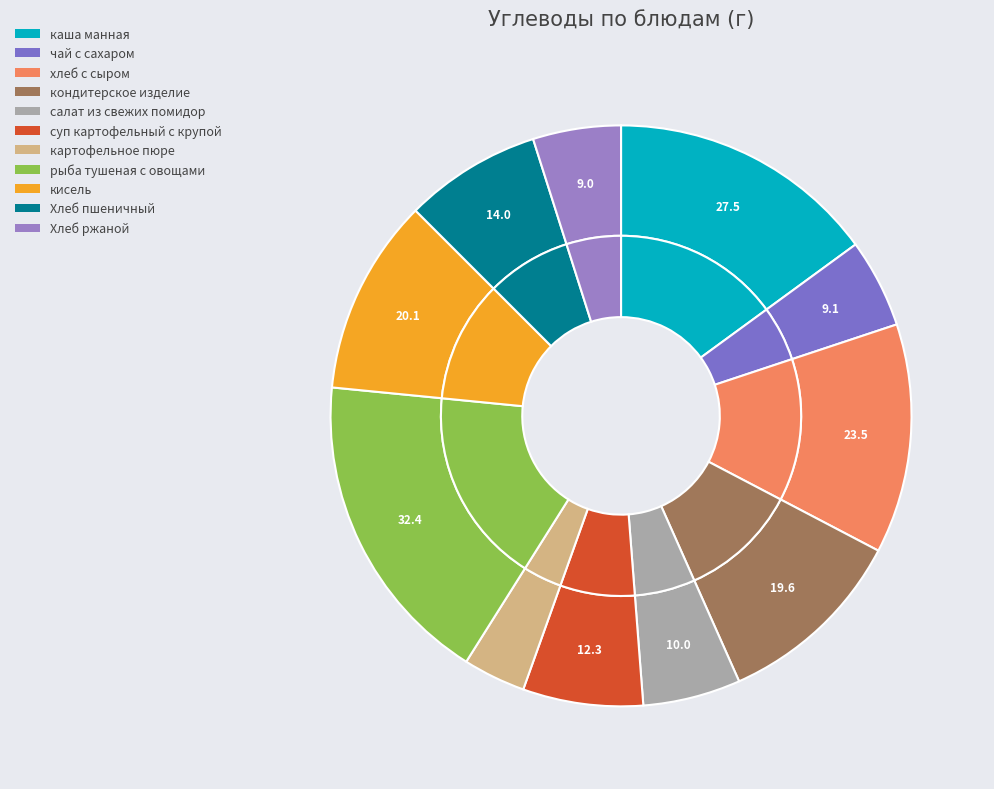

How many segments does this pie chart have?

11